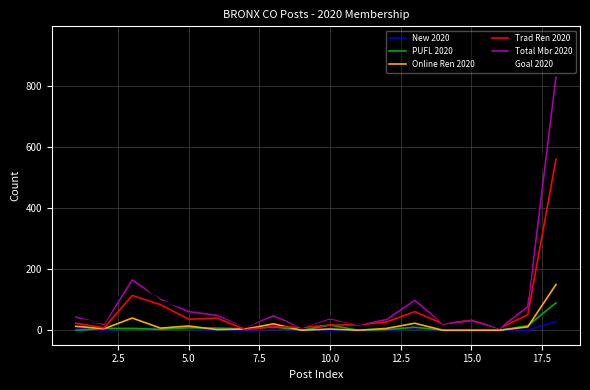

Which series has the widest spread of values?

Goal 2020